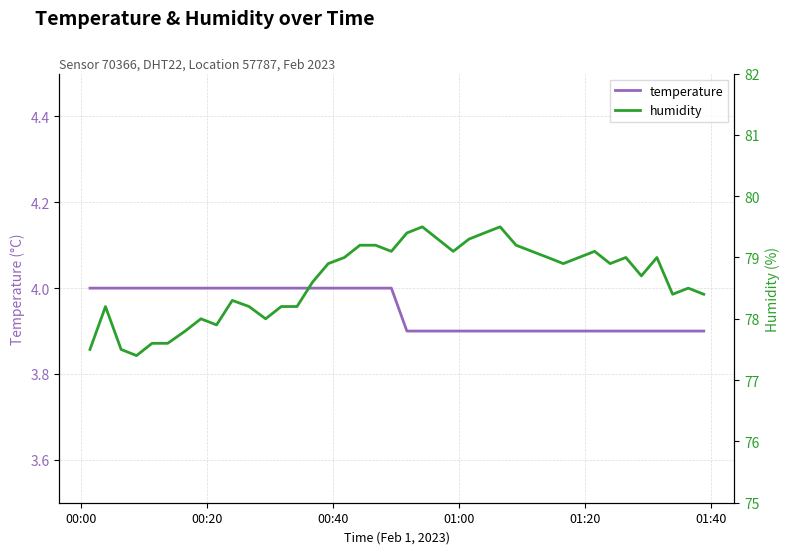

How many data points does each series have?

40